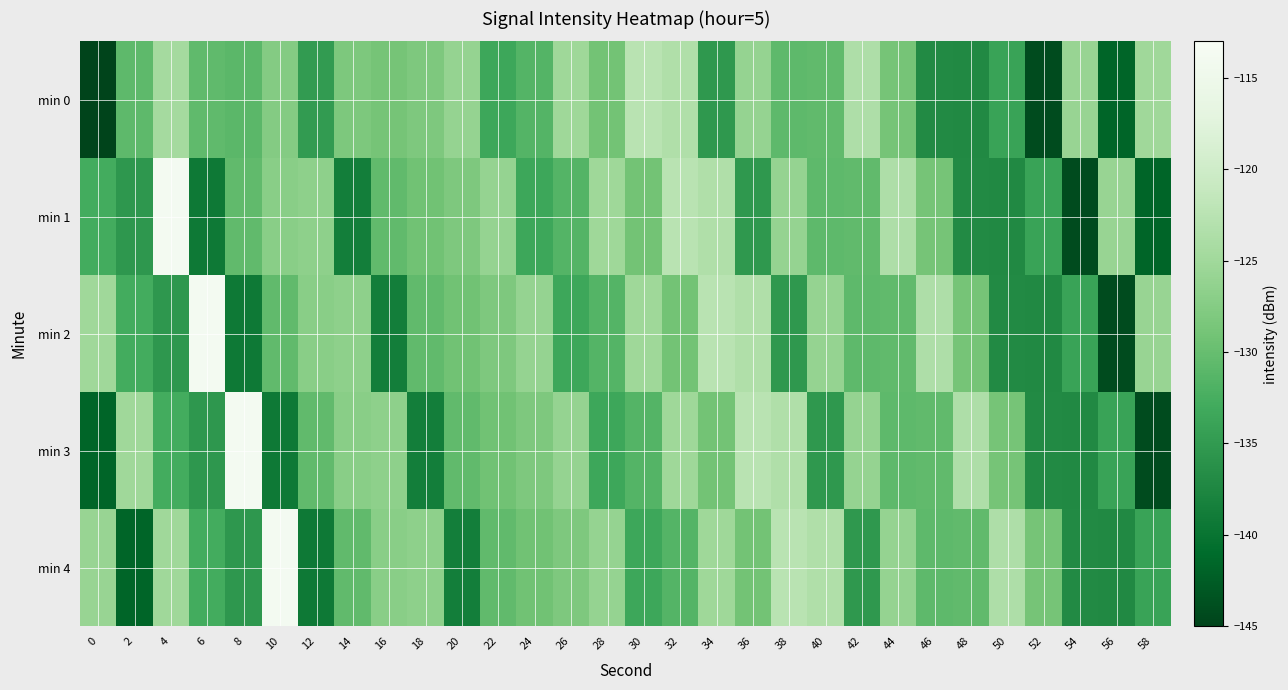

Reading left to right, what are all the values shown in this chart?

min 0: 0=-214.2	2=-130.6	4=-124.6	6=-130.6	8=-130.9	10=-127.6	12=-134.9	14=-128.2	16=-128.8	18=-128.1	20=-126.0	22=-133.4	24=-131.4	26=-125.2	28=-129.1	30=-122.5	32=-123.5	34=-135.3	36=-126.1	38=-130.7	40=-130.5	42=-123.5	44=-128.8	46=-137.1	48=-137.2	50=-133.9	52=-144.2	54=-125.8	56=-141.7	58=-125.1
min 1: 0=-132.9	2=-135.5	4=-113.8	6=-139.3	8=-130.4	10=-127.0	12=-126.7	14=-138.7	16=-130.4	18=-129.2	20=-128.1	22=-126.0	24=-133.4	26=-131.4	28=-125.2	30=-129.1	32=-122.5	34=-123.5	36=-135.3	38=-126.1	40=-130.7	42=-130.5	44=-123.5	46=-128.8	48=-137.1	50=-137.2	52=-133.9	54=-144.2	56=-125.8	58=-141.7
min 2: 0=-125.1	2=-132.9	4=-135.5	6=-113.8	8=-139.3	10=-130.4	12=-127.0	14=-126.7	16=-138.7	18=-130.4	20=-129.2	22=-128.1	24=-126.0	26=-133.4	28=-131.4	30=-125.2	32=-129.1	34=-122.5	36=-123.5	38=-135.3	40=-126.1	42=-130.7	44=-130.5	46=-123.5	48=-128.8	50=-137.1	52=-137.2	54=-133.9	56=-144.2	58=-125.8
min 3: 0=-141.7	2=-125.1	4=-132.9	6=-135.5	8=-113.8	10=-139.3	12=-130.4	14=-127.0	16=-126.7	18=-138.7	20=-130.4	22=-129.2	24=-128.1	26=-126.0	28=-133.4	30=-131.4	32=-125.2	34=-129.1	36=-122.5	38=-123.5	40=-135.3	42=-126.1	44=-130.7	46=-130.5	48=-123.5	50=-128.8	52=-137.1	54=-137.2	56=-133.9	58=-144.2
min 4: 0=-125.8	2=-141.7	4=-125.1	6=-132.9	8=-135.5	10=-113.8	12=-139.3	14=-130.4	16=-127.0	18=-126.7	20=-138.7	22=-130.4	24=-129.2	26=-128.1	28=-126.0	30=-133.4	32=-131.4	34=-125.2	36=-129.1	38=-122.5	40=-123.5	42=-135.3	44=-126.1	46=-130.7	48=-130.5	50=-123.5	52=-128.8	54=-137.1	56=-137.2	58=-133.9